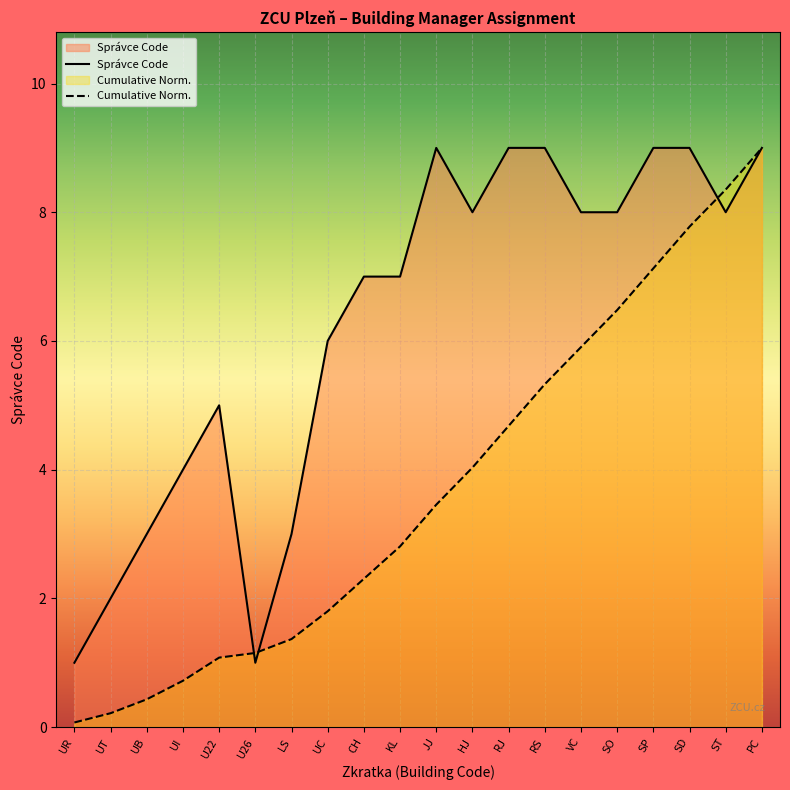

How many data points in Cumulative Norm. are less than 3?

10